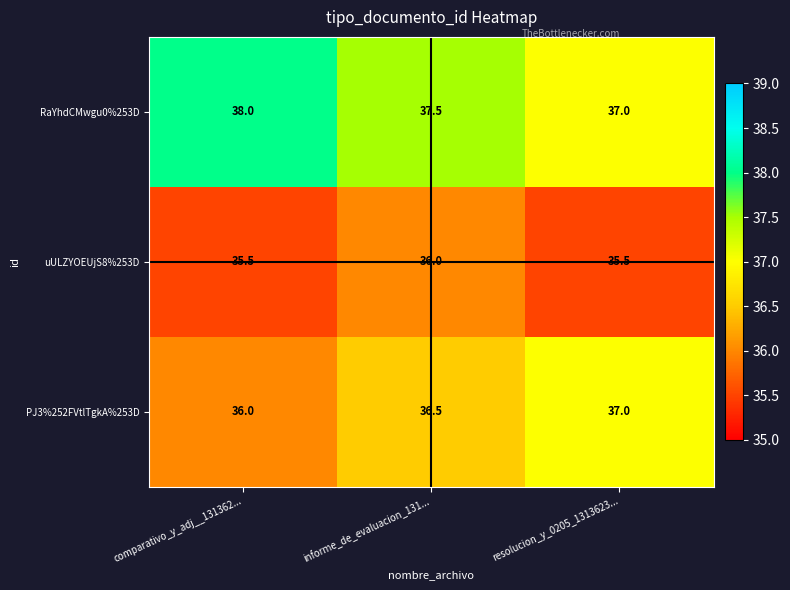

What is the sum of all uULZYOEUjS8%253D values?

107.0